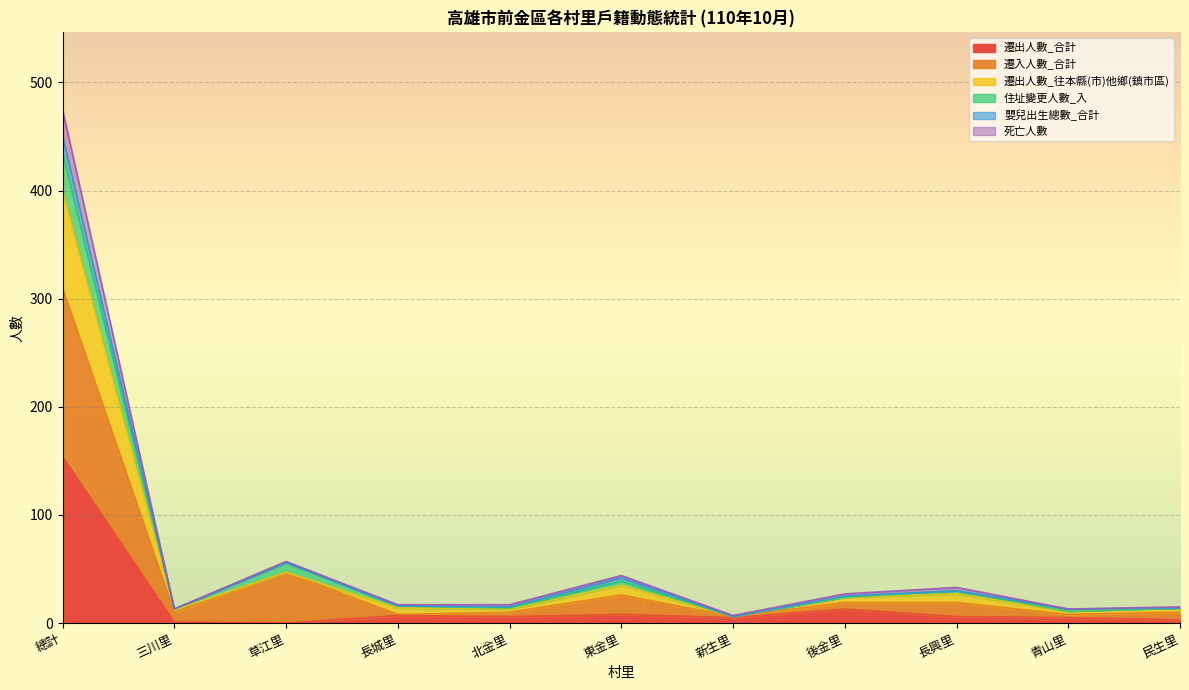

At which category is the sum across all series the highest?

總計